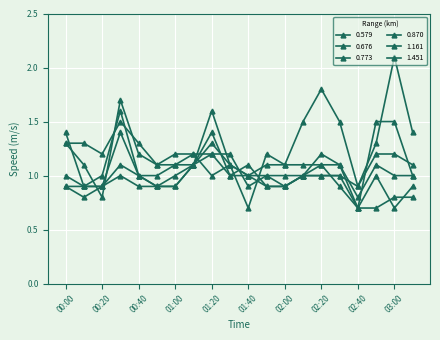

How many lines are shown in the chart?

6